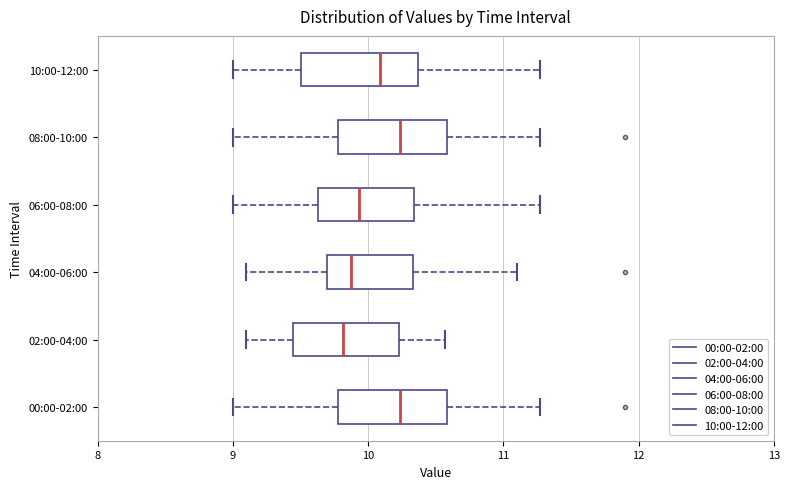

Where is the right edge of the box for 02:00-04:00 on the x-axis? The values are not printed on the chart, so give them approximately, as read against the axis.

10.2